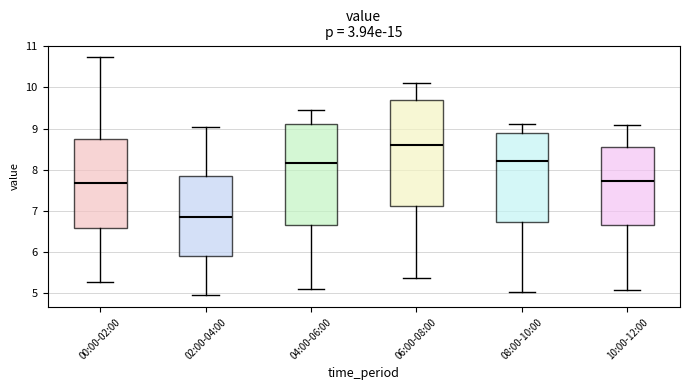

Which box is the tallest, from its lower edge to its upper edge?

06:00-08:00